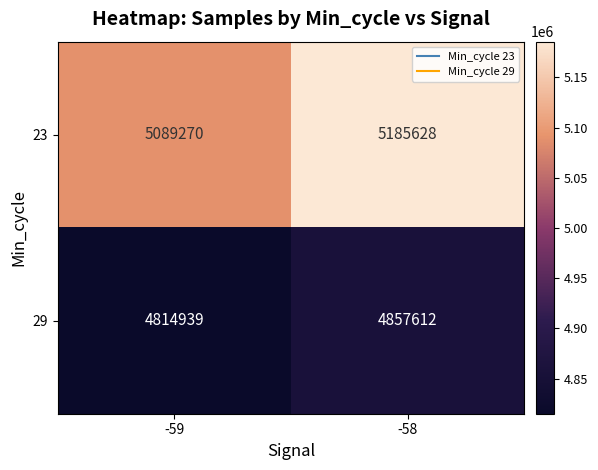

Is it true that 23 equals 5185628 at -58?

True